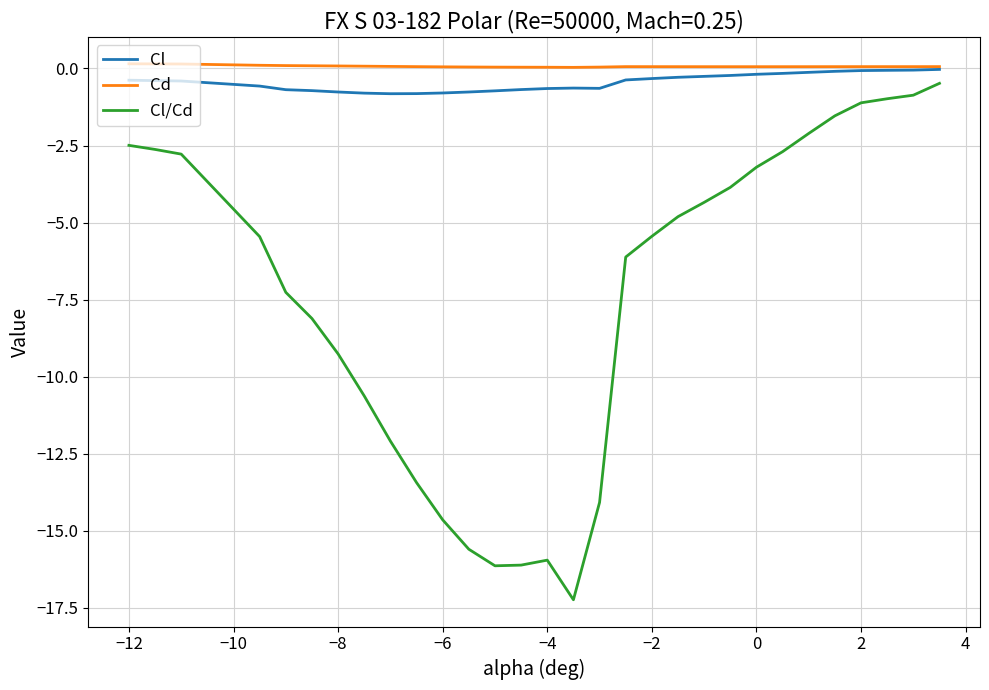

Which series has the widest spread of values?

Cl/Cd